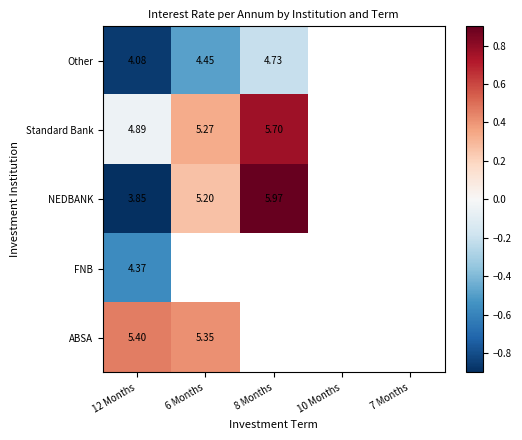

At which category does the chart reach its minimum across all series?

12 Months